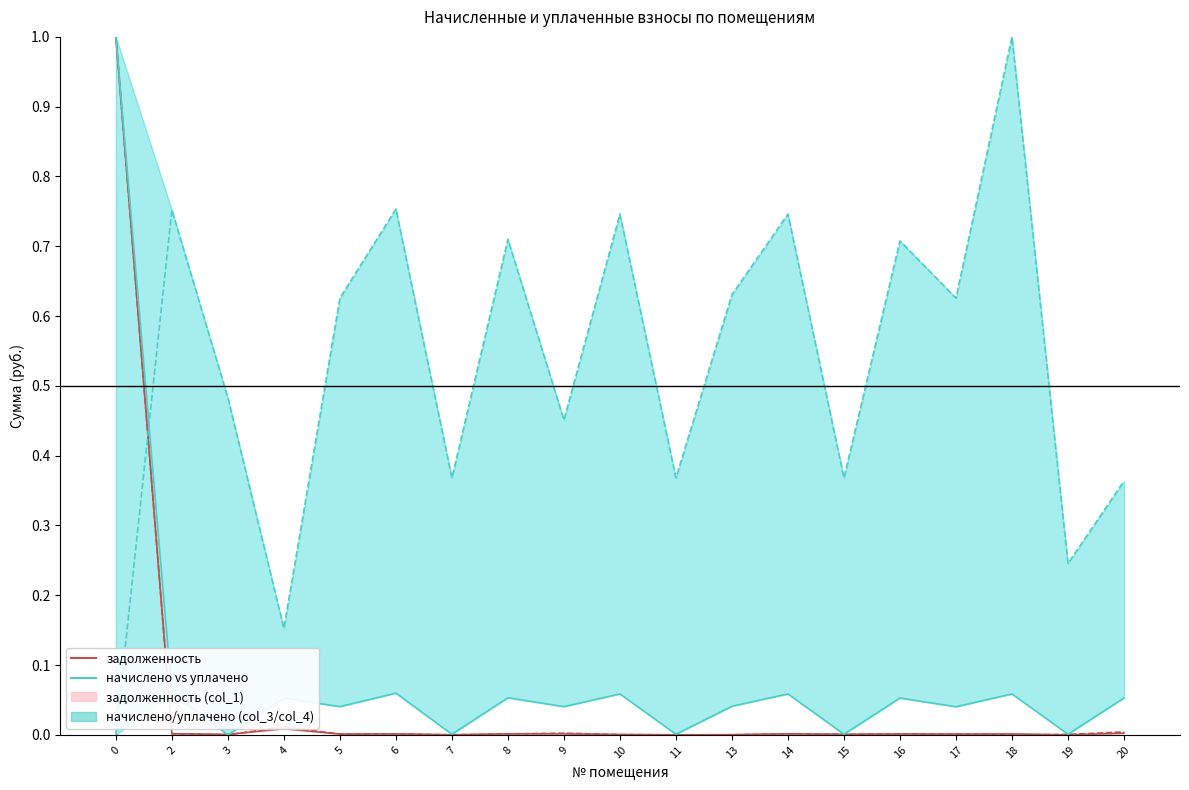

Between 18 and 4, which is larger?

4